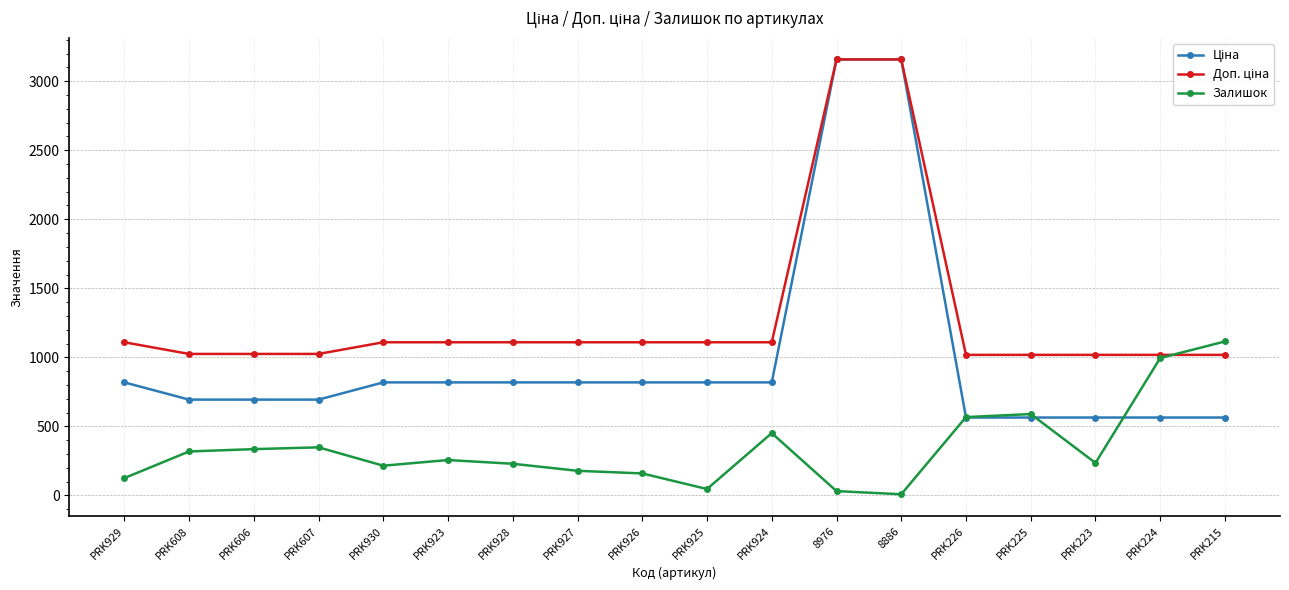

What is the sum of the Залишок values at PRK928 and PRK925?

275.0